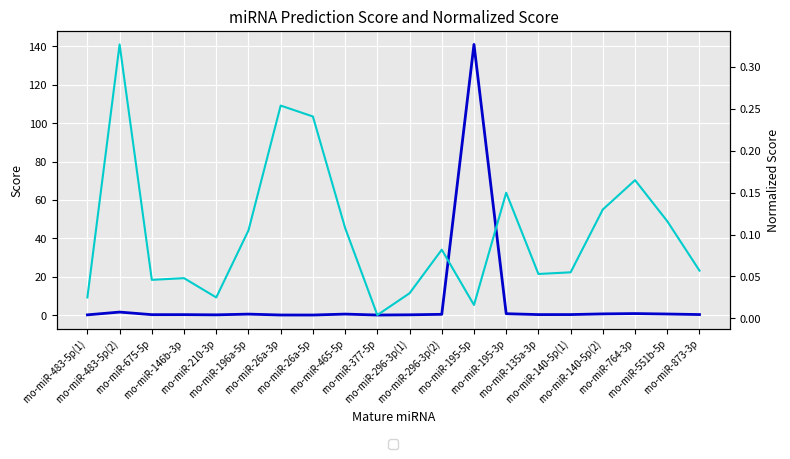

Rank the series at rno-miR-764-3p from highest to lowest value.

Score, Normalized Score